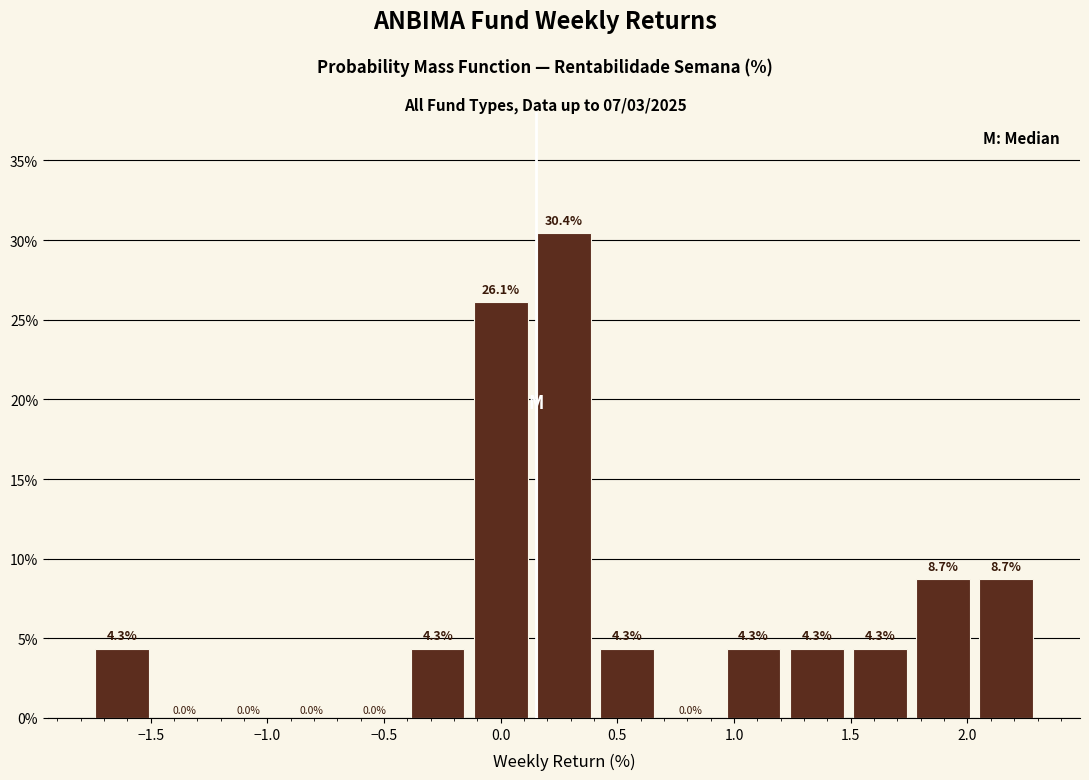

How tall is the bar that spans 1.20 to 1.50 on the x-axis? The bar edges are not printed on the chart, so give them approximately, as read against the axis.

4.3